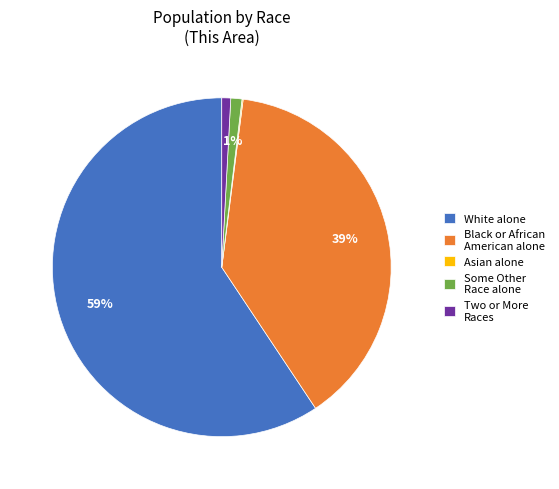

Does any single category account for the majority?

Yes